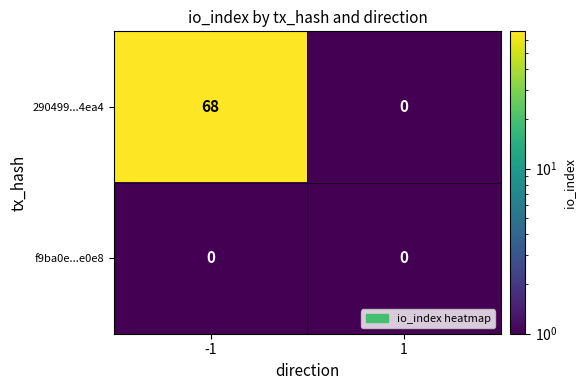

What is the sum of the 290499...4ea4 values at -1 and 1?

68